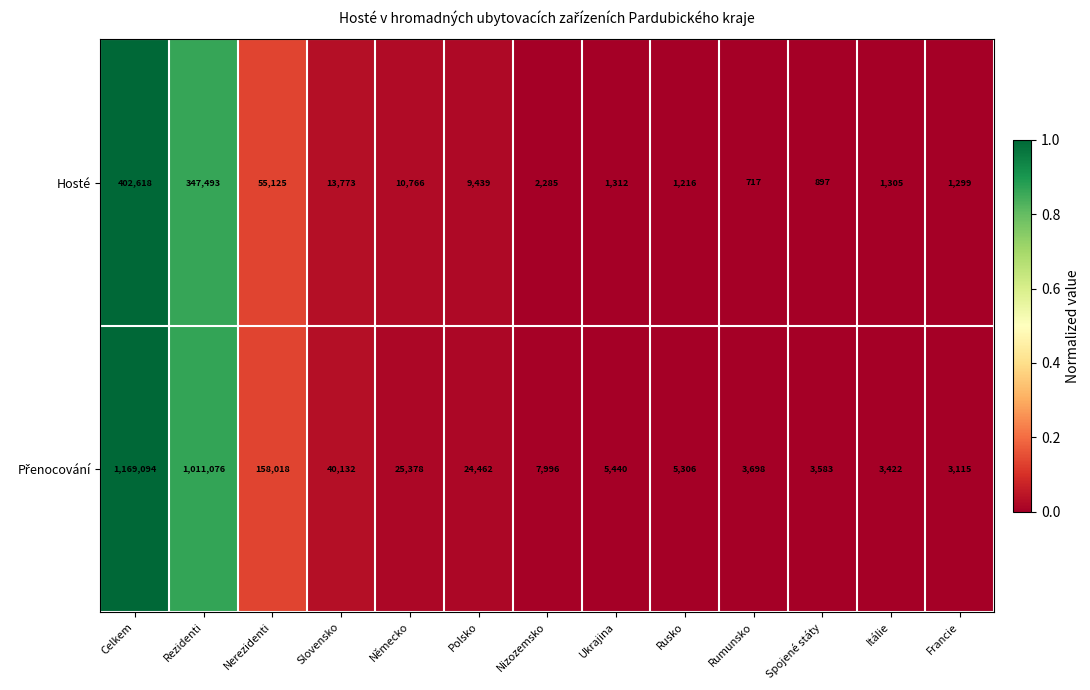

What is the approximate value of Hosté at Ukrajina, to the nearest 10?

1310